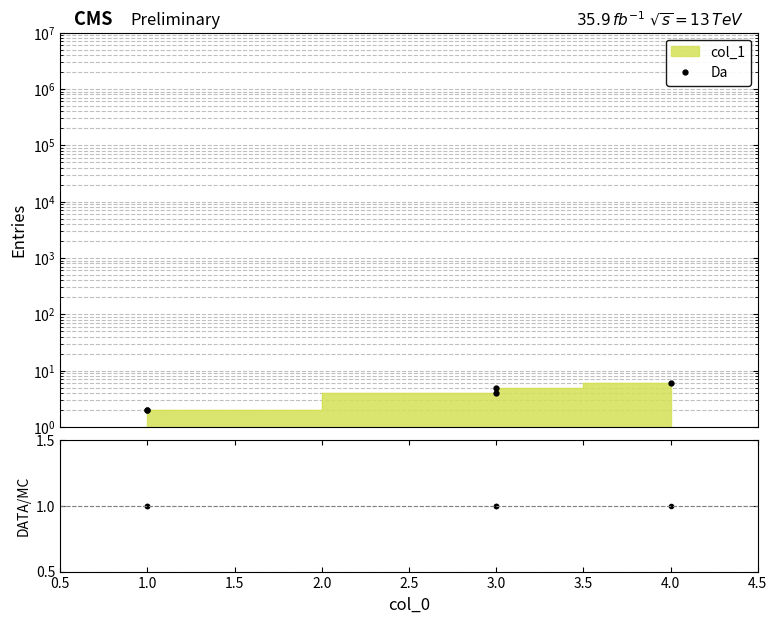

Which series changed the most between 1.5 and 2.0?

Da